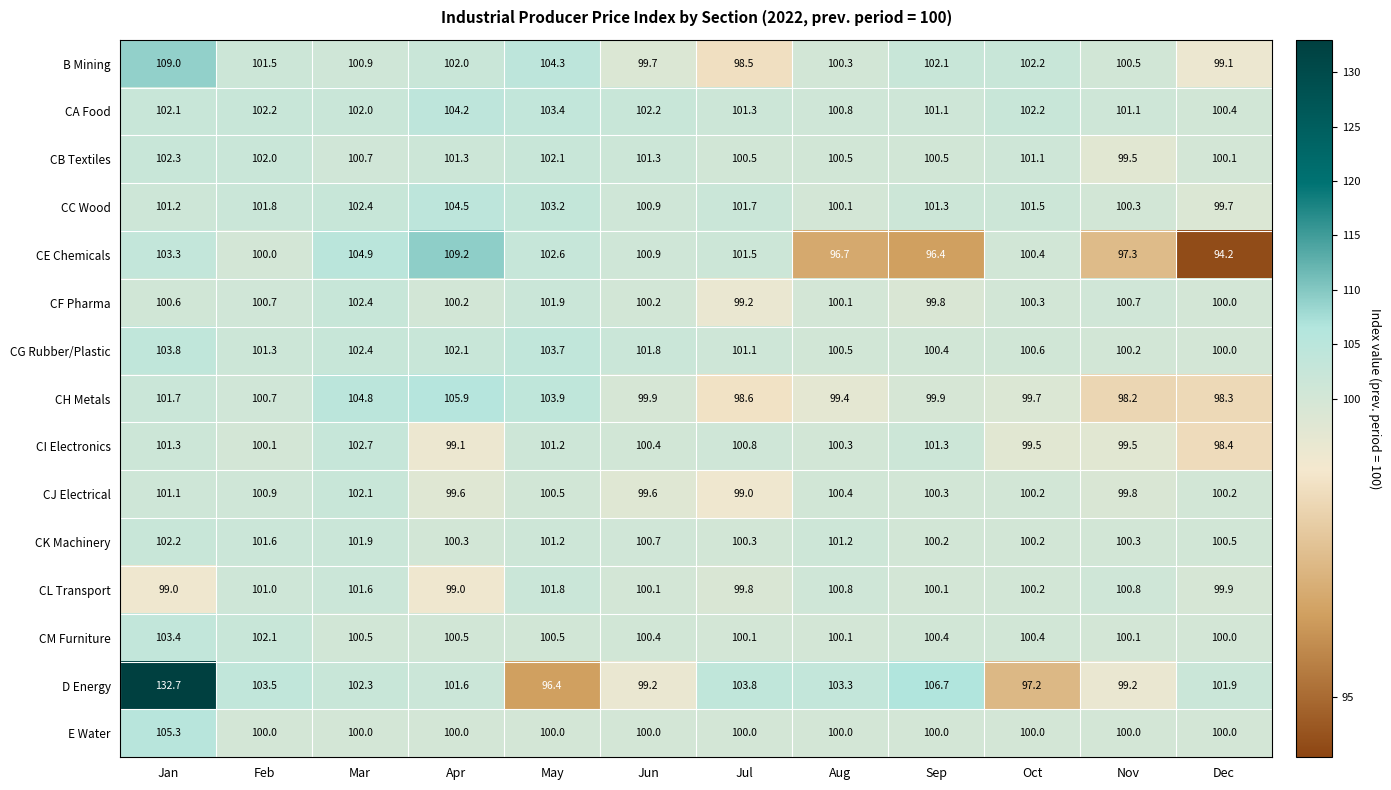

True or false: D Energy has a value of 132.7 at Jan.

True